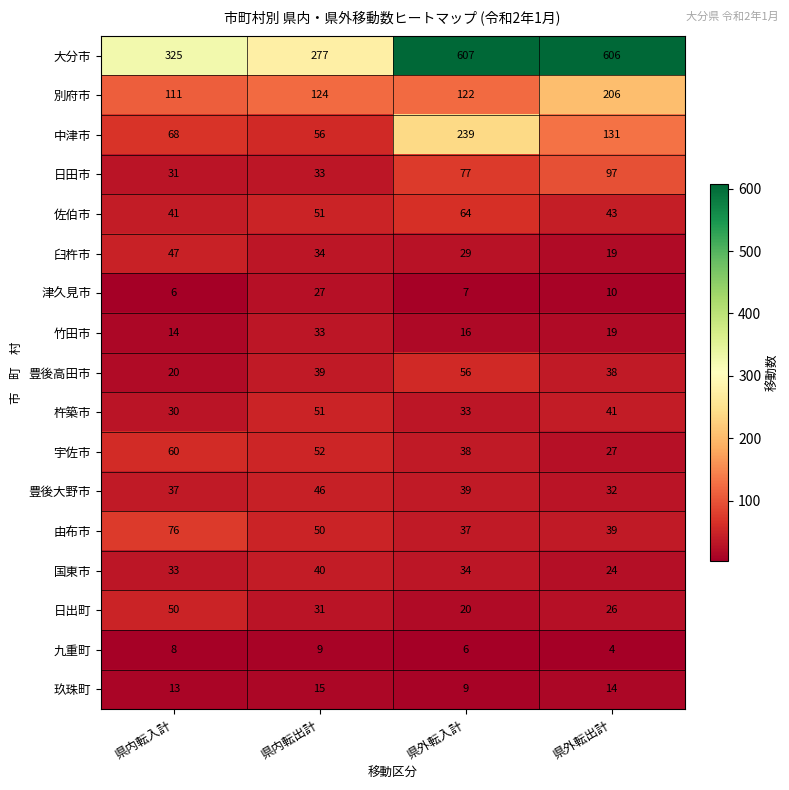

What is the total value across all series at 県外転入計?

1433